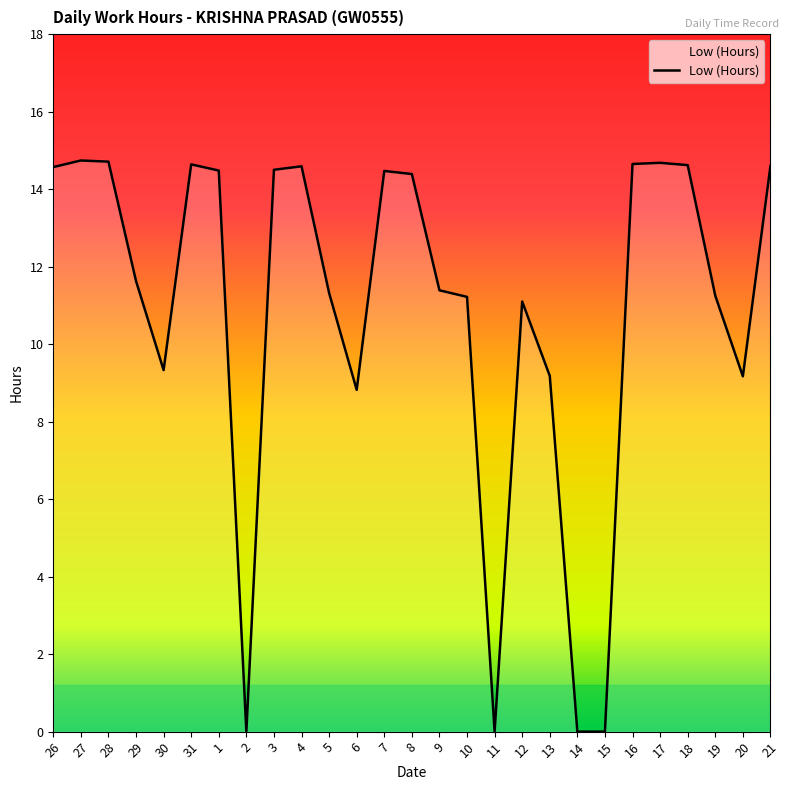

Is it true that the value at 31 is 22.5?

False